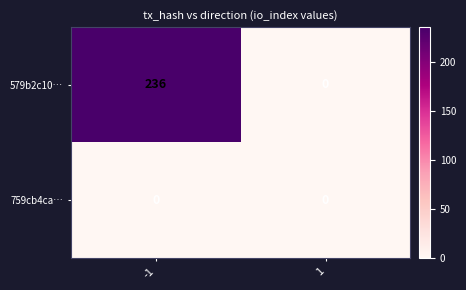

Reading right to left, what are all the values shown in this chart?

579b2c10…: 0	236
759cb4ca…: 0	0